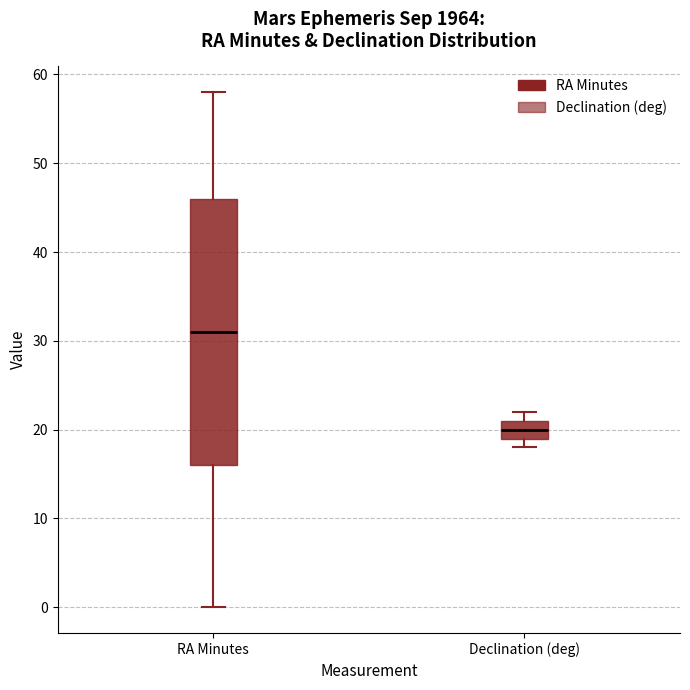

Which box has the highest median line?

RA Minutes